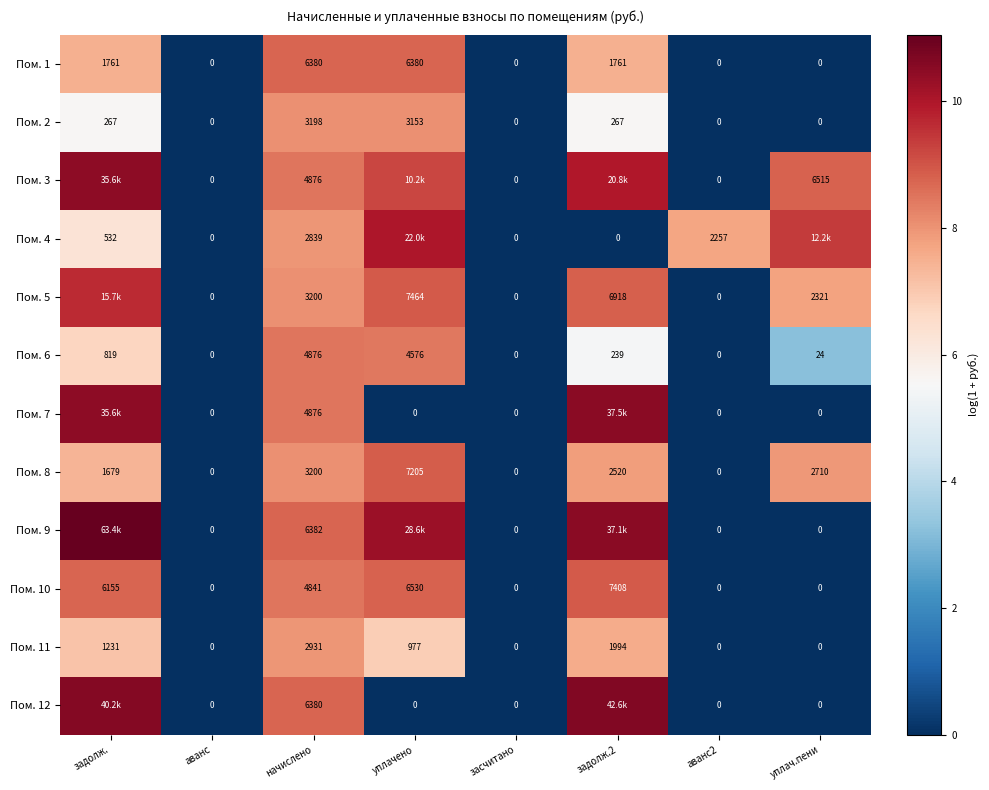

Where is Пом. 8 nearest to the value 3602?

начислено